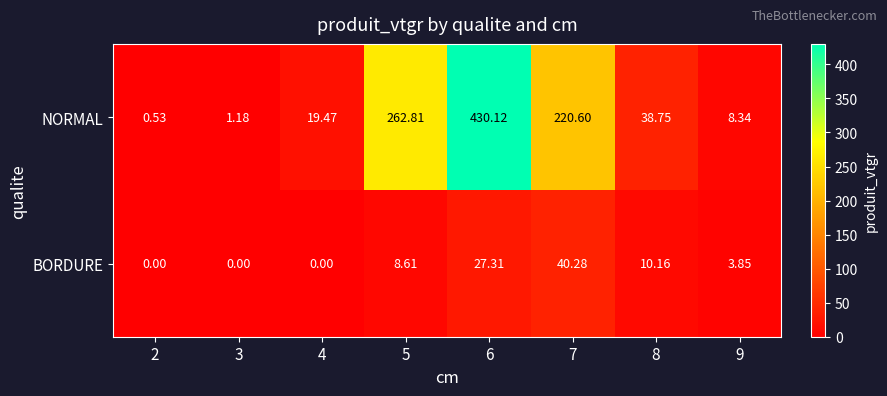

Which series has the widest spread of values?

NORMAL